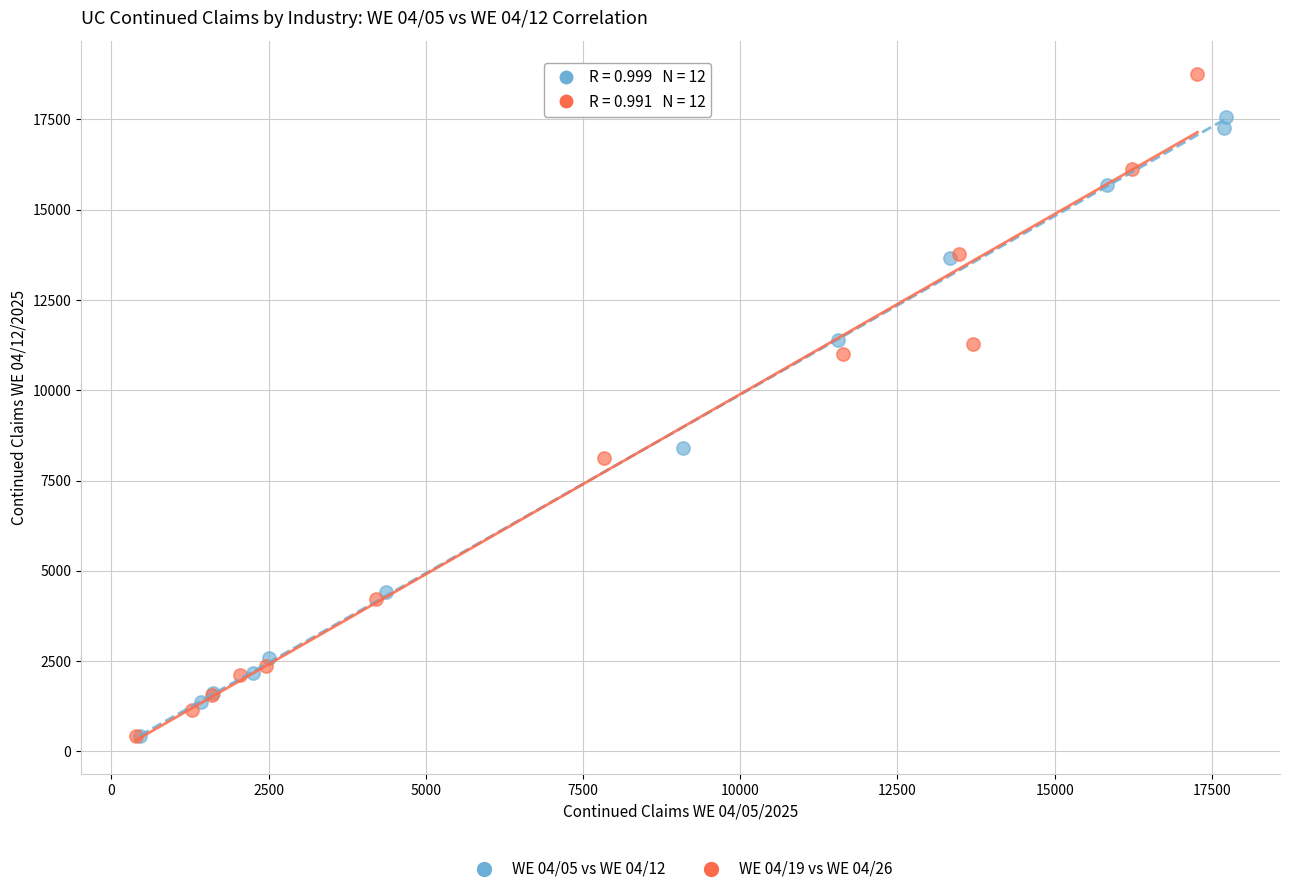

Which series has the widest spread of Y values?

WE 04/19 vs WE 04/26